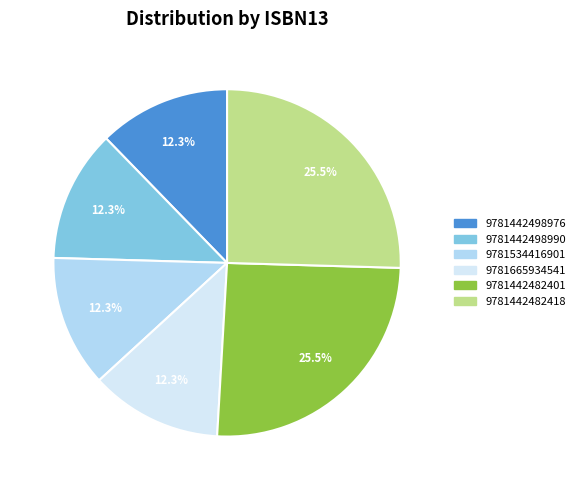

Is there any slice that represents more than half of the pie?

No